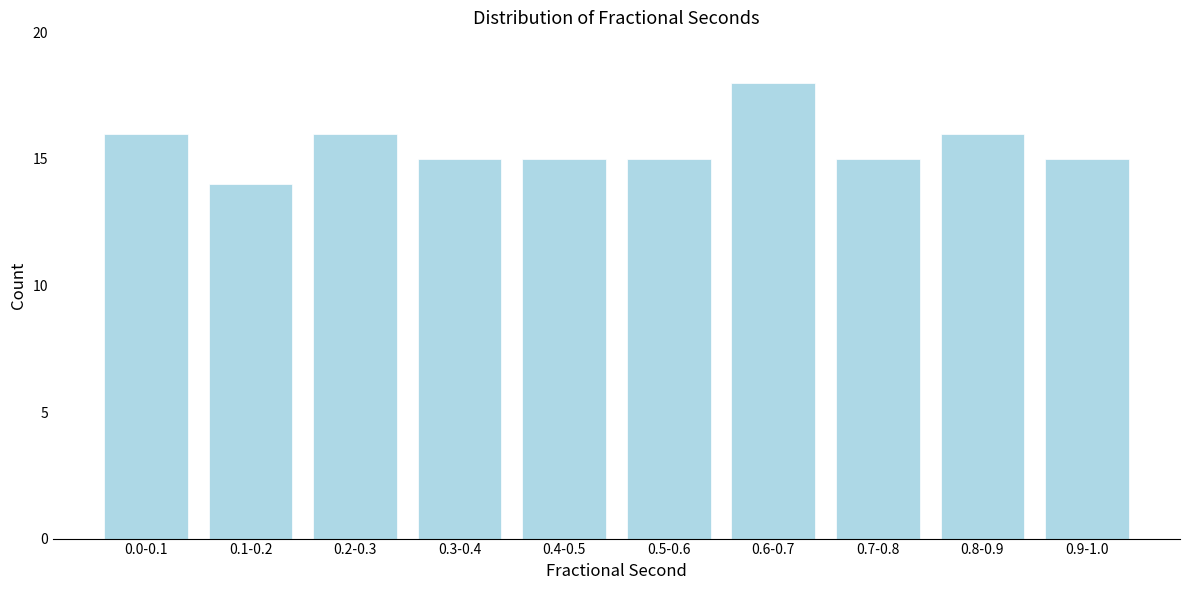

Reading right to left, extract all data points from this chart.

0.9-1.0=15	0.8-0.9=16	0.7-0.8=15	0.6-0.7=18	0.5-0.6=15	0.4-0.5=15	0.3-0.4=15	0.2-0.3=16	0.1-0.2=14	0.0-0.1=16